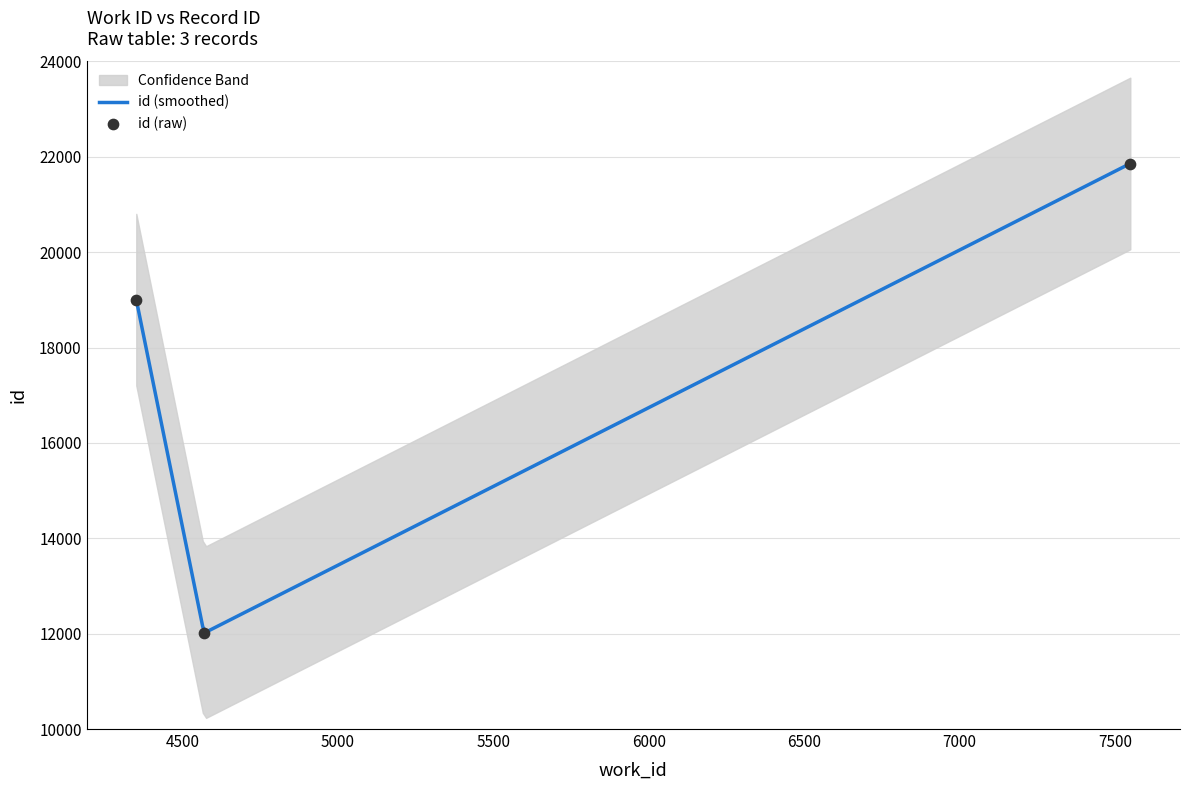

Between 7550 and 4351, which is larger?

7550